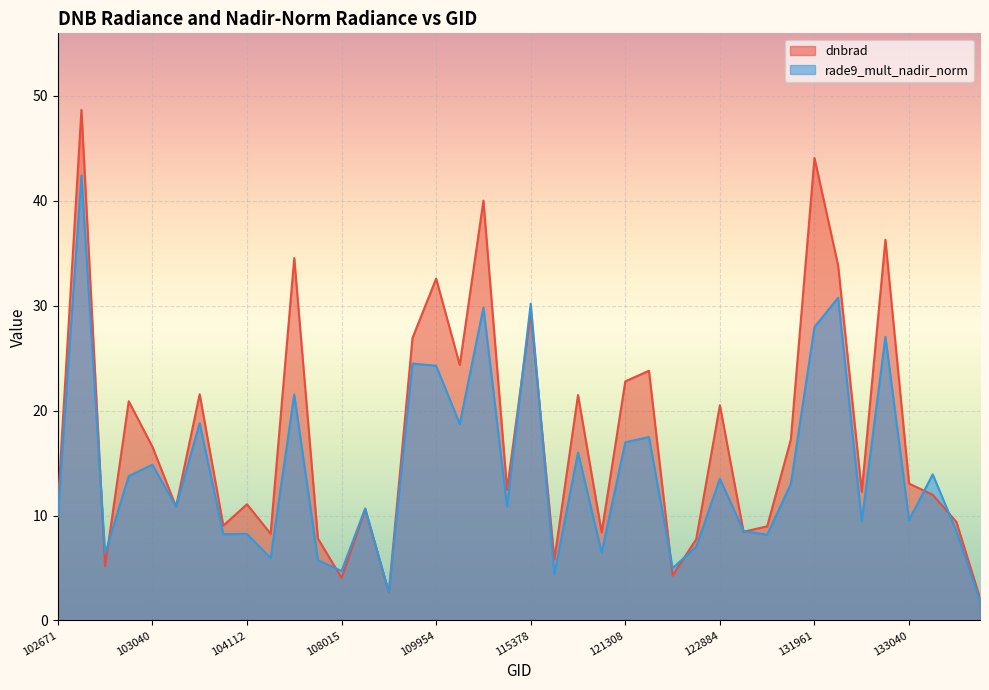

Reading left to right, what are all the values shown in this chart?

dnbrad: 10.9	48.6	5.2	20.9	16.6	10.8	21.6	9.0	11.1	8.3	34.5	7.8	4.1	10.6	2.7	26.9	32.6	24.3	40.0	12.5	29.3	5.8	21.5	8.4	22.8	23.8	4.3	7.8	20.5	8.5	9.0	17.2	44.1	33.8	12.3	36.3	13.0	12.0	9.4	2.1
rade9_mult_nadir_norm: 9.9	42.4	6.4	13.8	14.8	10.8	18.8	8.2	8.3	5.9	21.5	5.7	4.7	10.7	2.7	24.5	24.3	18.7	29.8	10.9	30.2	4.4	16.0	6.5	17.0	17.5	5.0	7.0	13.5	8.5	8.2	13.0	27.9	30.7	9.4	27.0	9.6	13.9	8.5	1.9